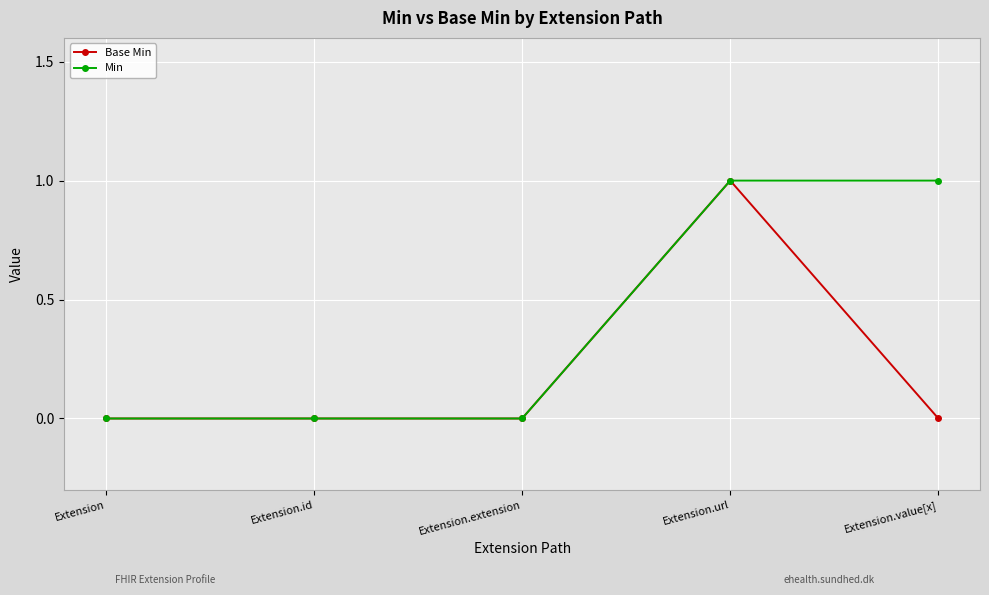

How many categories are shown in the chart?

5